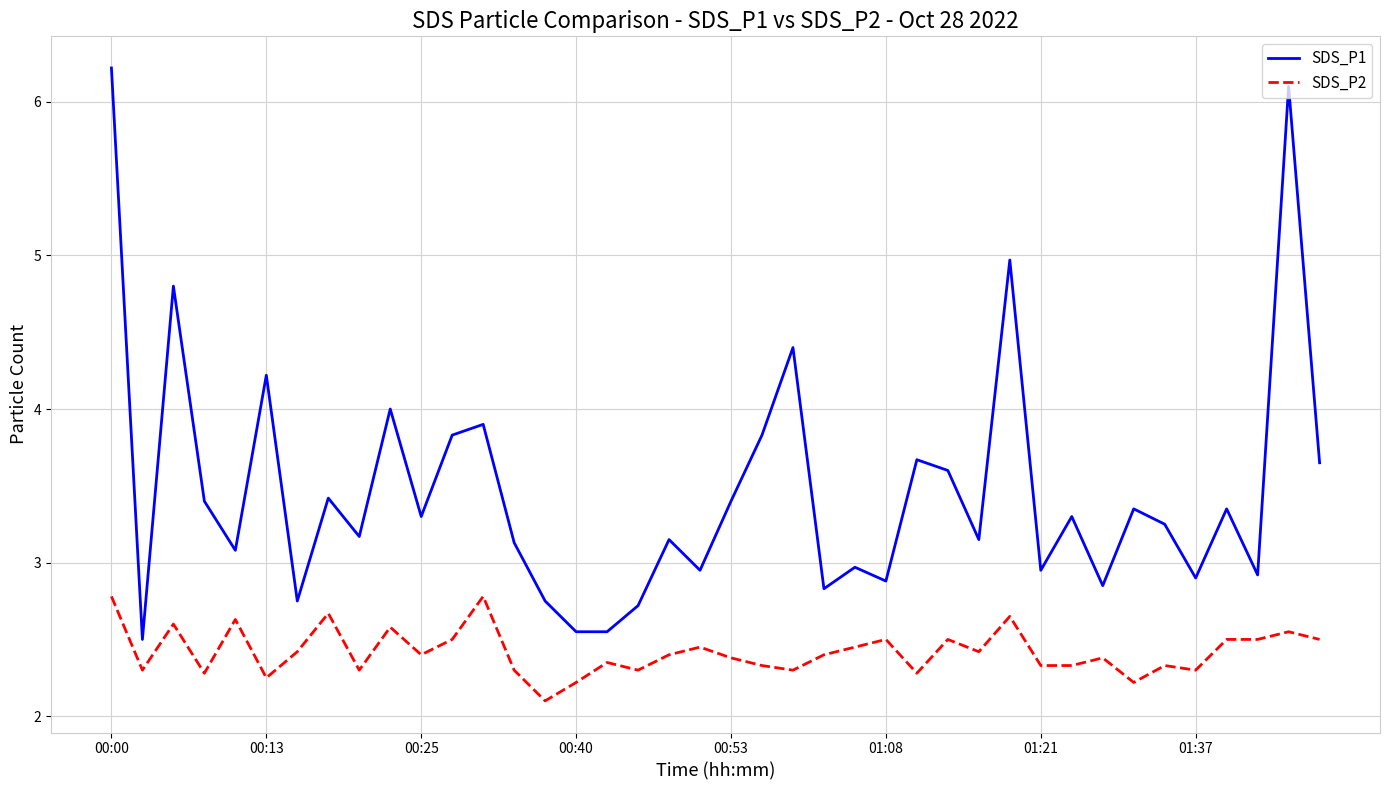

True or false: SDS_P1 and SDS_P2 intersect in this chart.

False